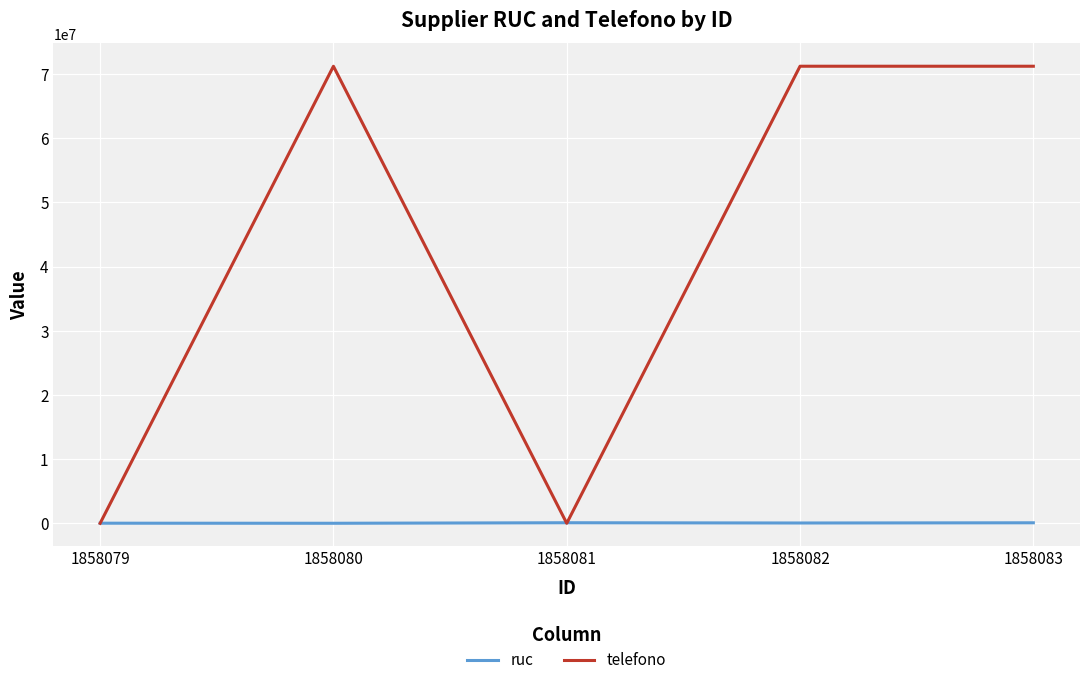

Is the value of ruc at 1858080 greater than the value of telefono at 1858083?

No